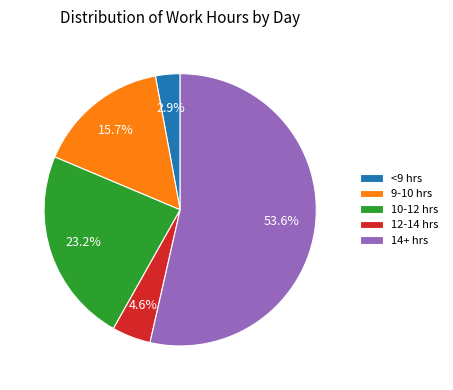

What is the ratio of the value at 9-10 hrs to the value at 10-12 hrs?

0.7